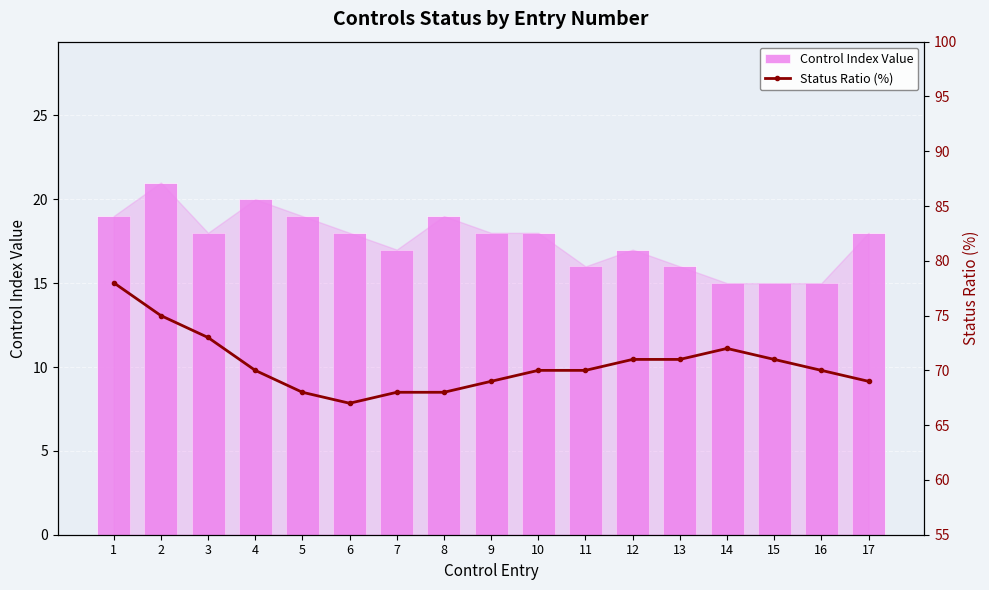

At which label does Status Ratio (%) reach its minimum?

6